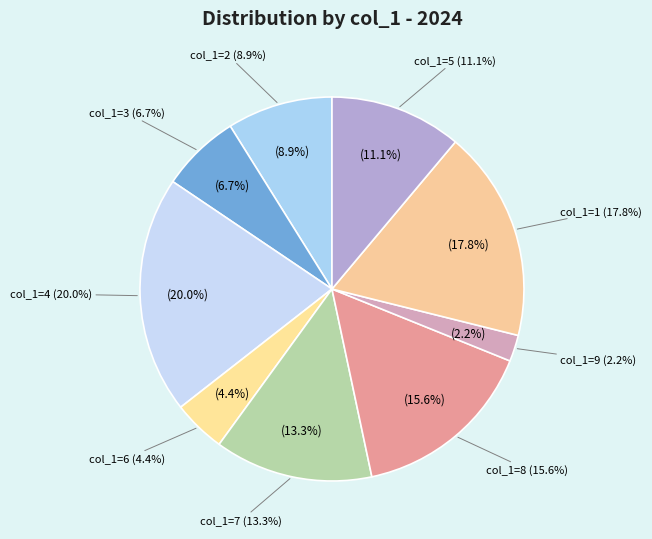

Does 3 represent more than half of the total?

No